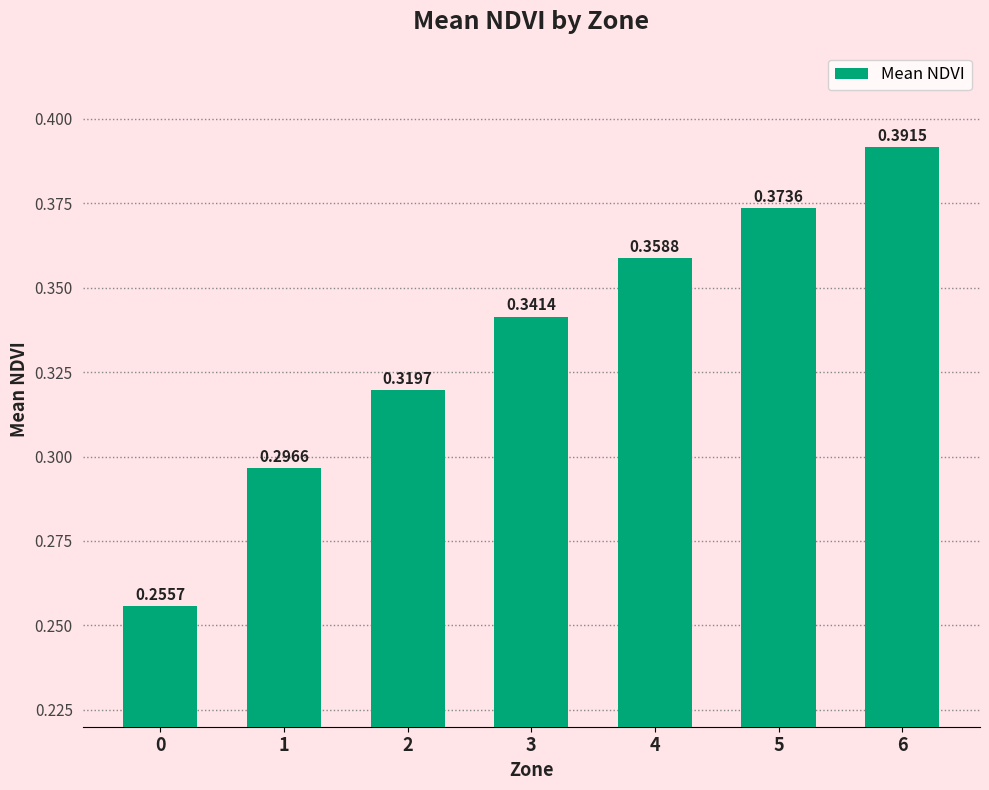

How many bars are there in total?

7